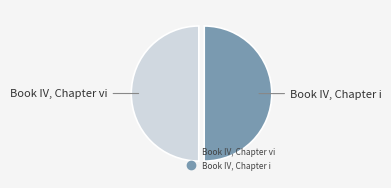

What is the ratio of the value at Book IV, Chapter vi to the value at Book IV, Chapter i?

1.0